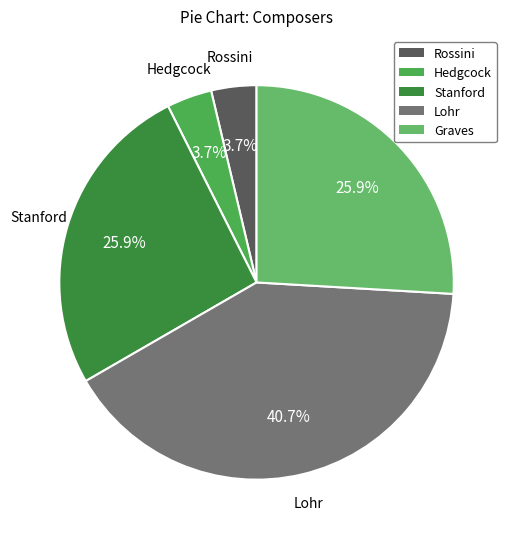

Does any single category account for the majority?

No